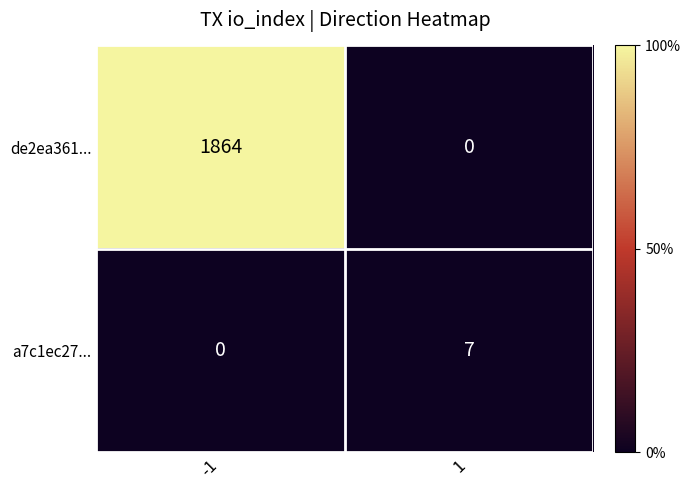

True or false: de2ea361... has a value of 0 at 1.

True